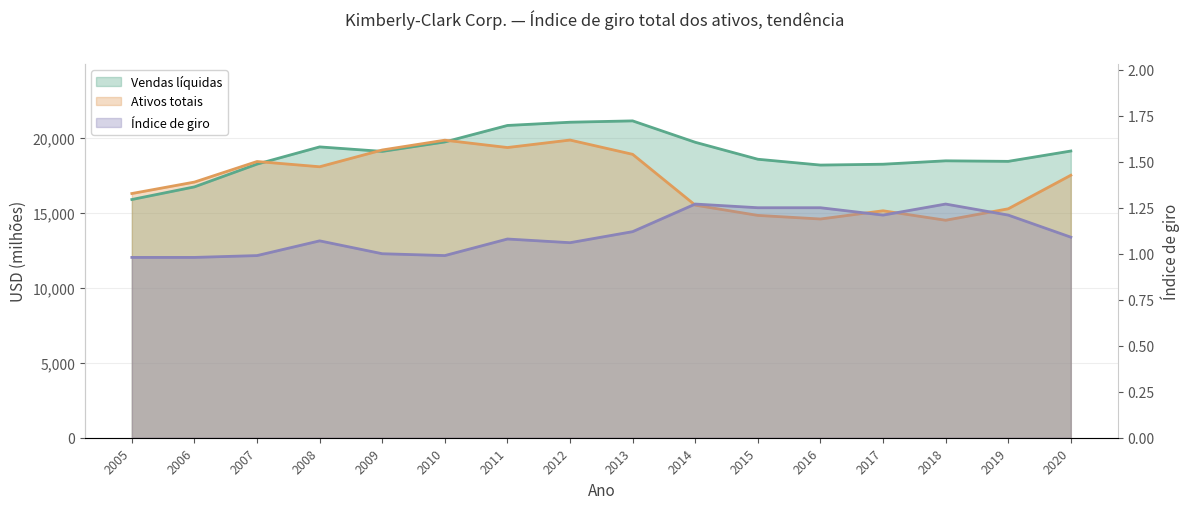

What is the difference between the highest and lowest values at 2012?

21061.9